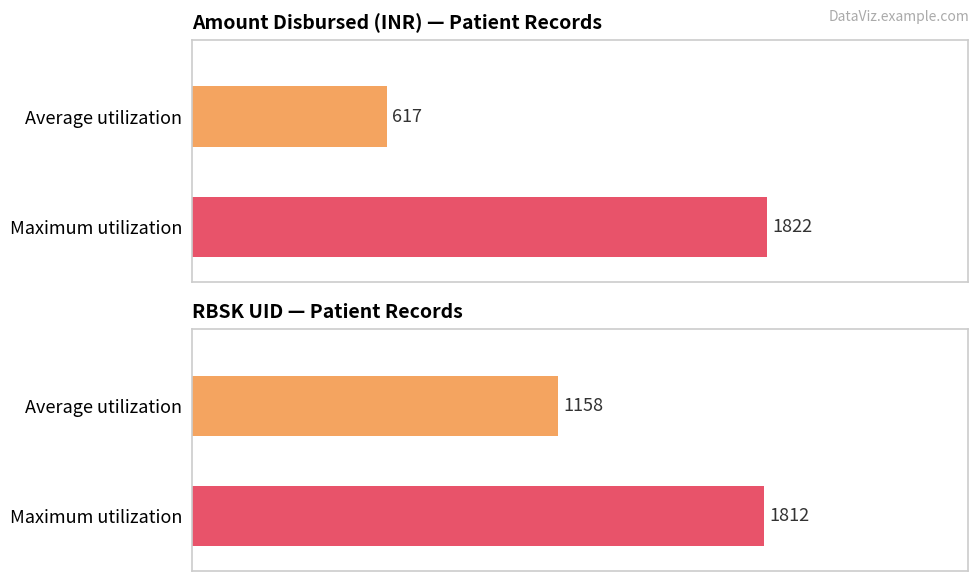

Is it true that Amount disbursed equals 1070 at 20?

False